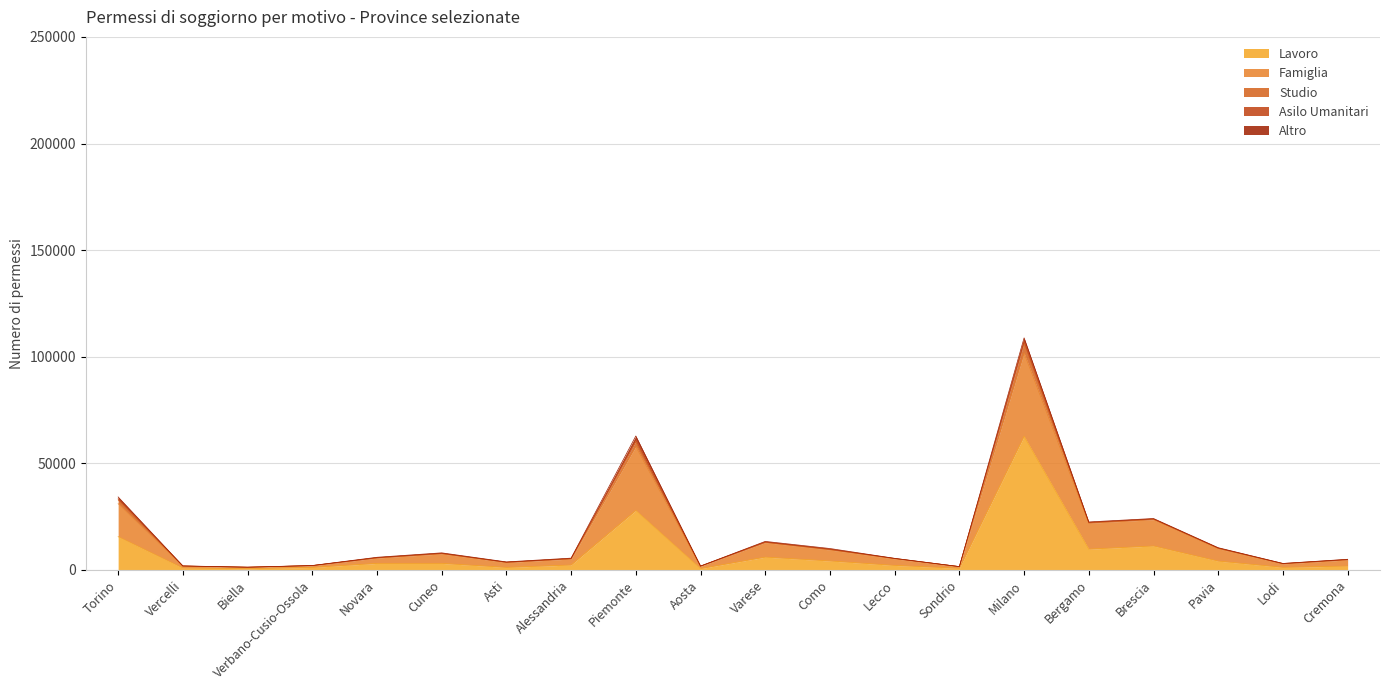

Between which two adjacent categories do Lavoro and Famiglia first intersect?

Torino and Vercelli